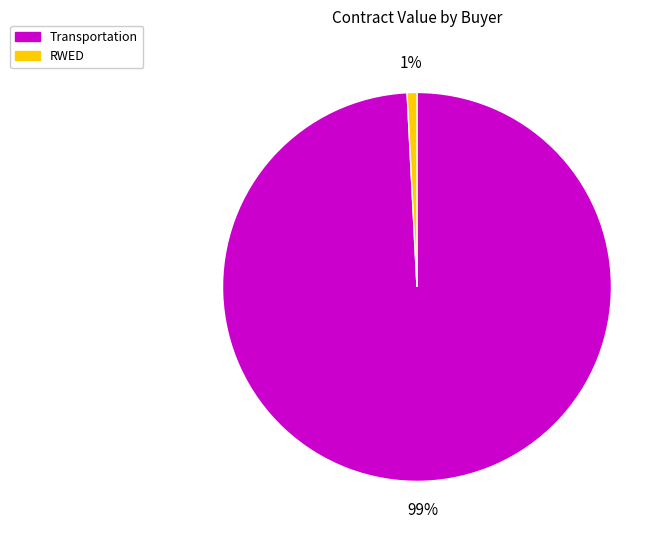

Is there any slice that represents more than half of the pie?

Yes